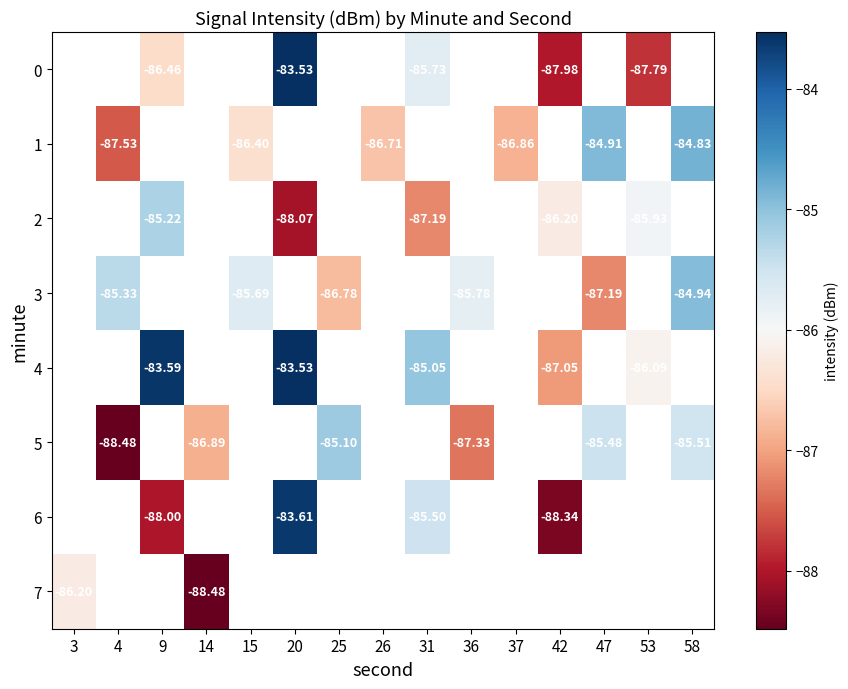

Which label corresponds to the largest value in the chart?

20